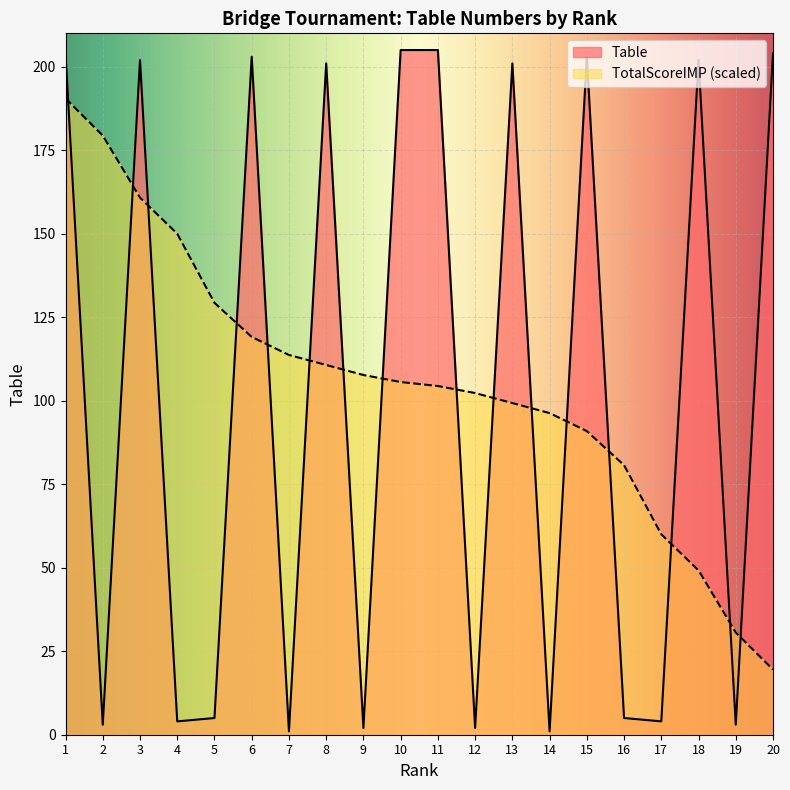

At which label is Table closest to 103?

5